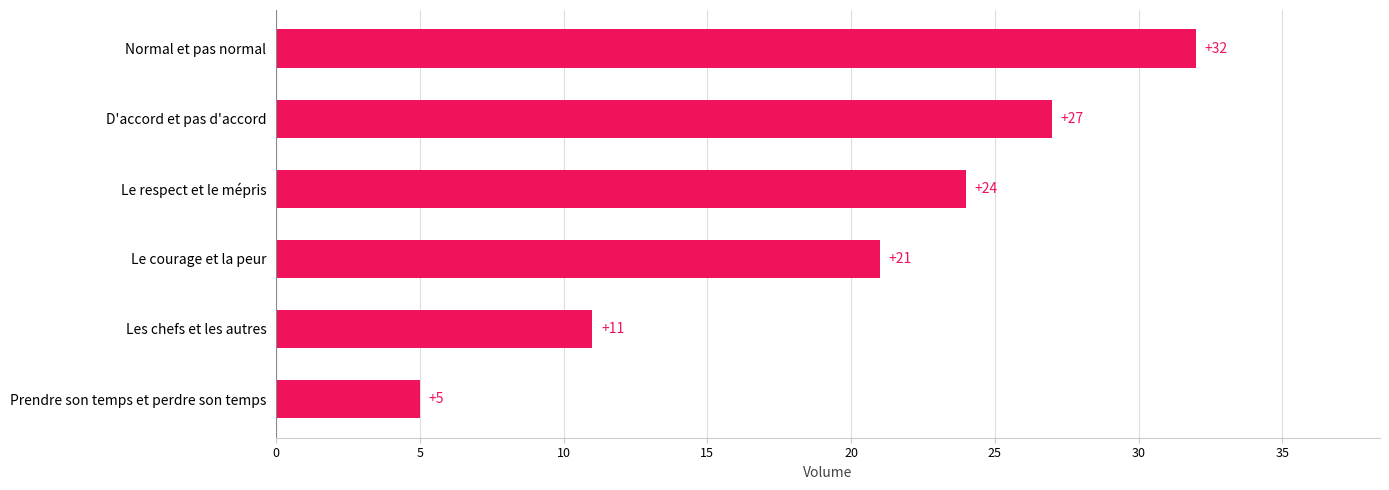

What is the difference between the second highest and minimum values?

22